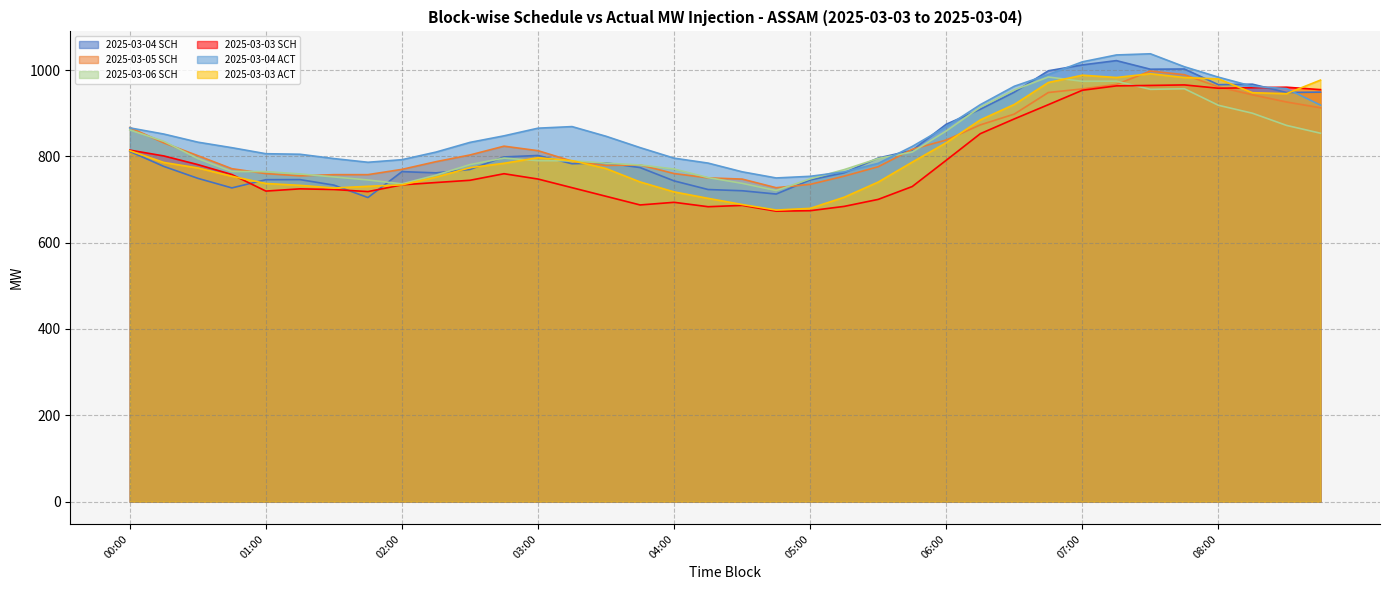

True or false: 2025-03-03 SCH has a value of 1017.9 at 05:30.

False